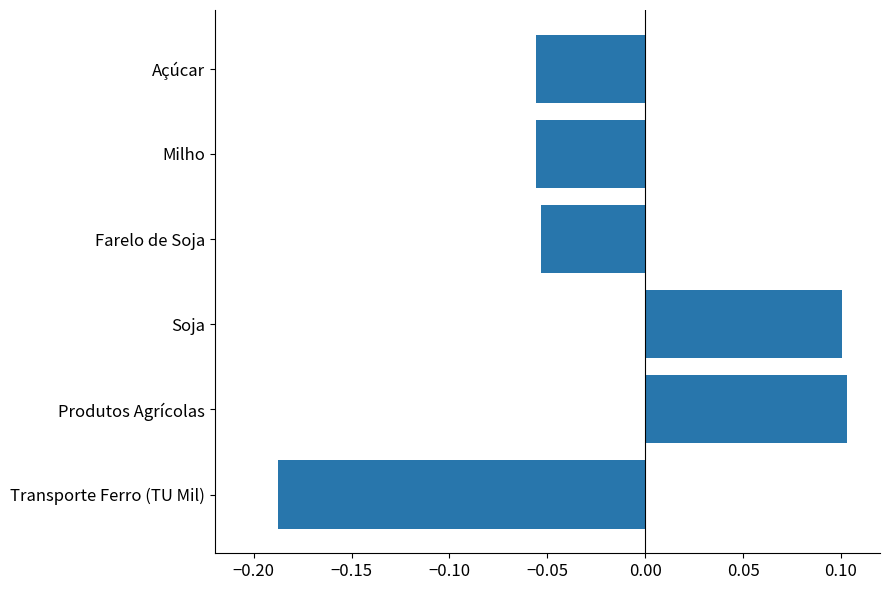

What is the change in value from Transporte Ferro (TU Mil) to Soja?

+0.3